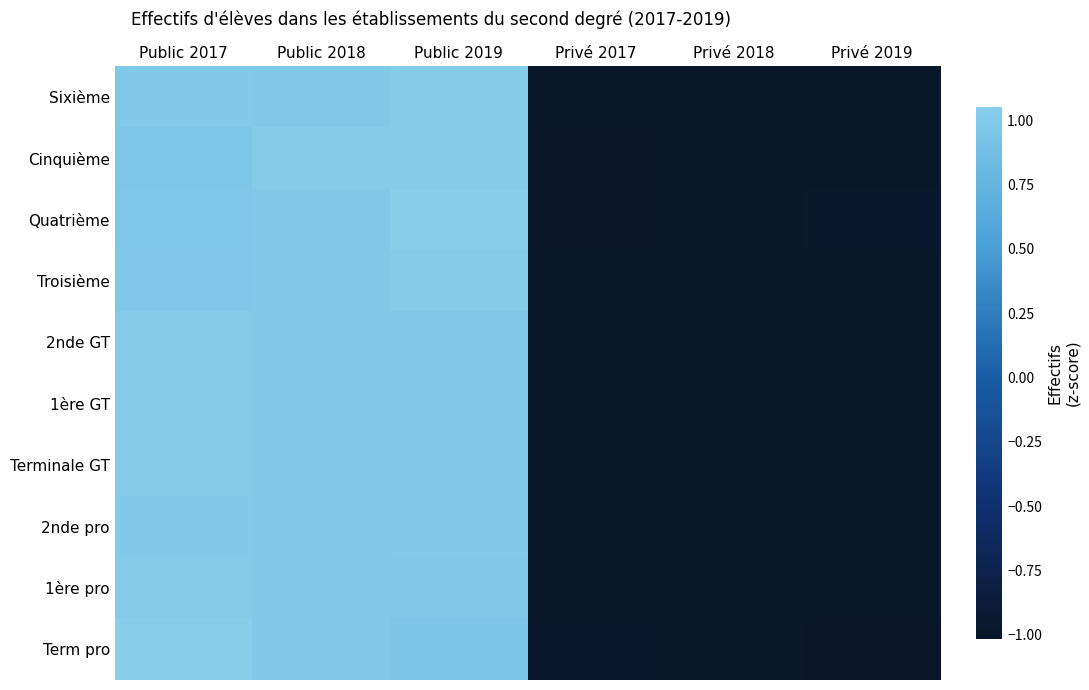

Between Public 2017 and Privé 2019, which series saw the biggest shift?

Term pro